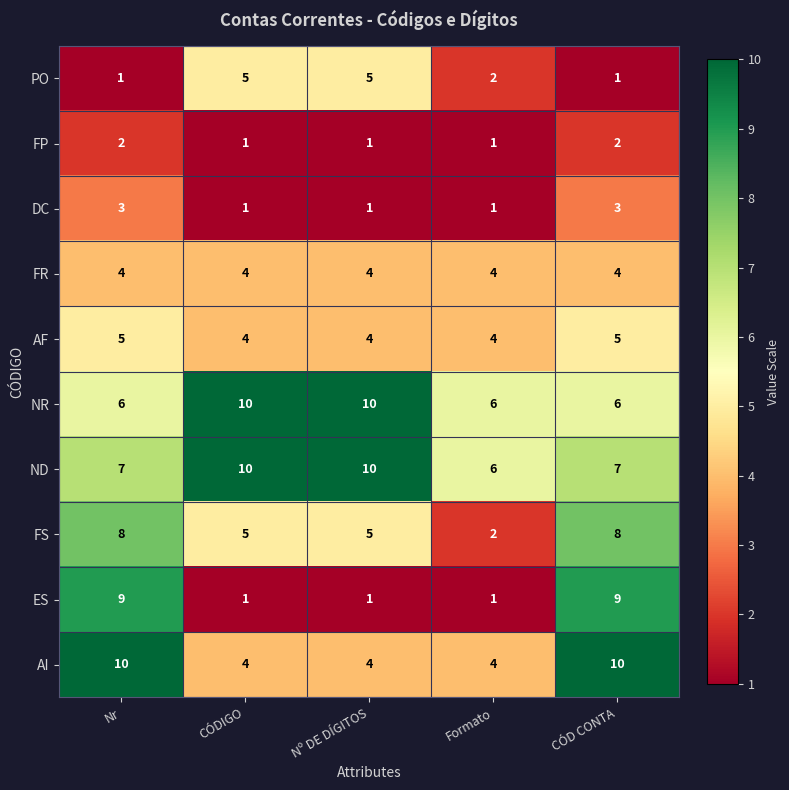

Is the value of DC at CÓDIGO greater than the value of NR at Nr?

No